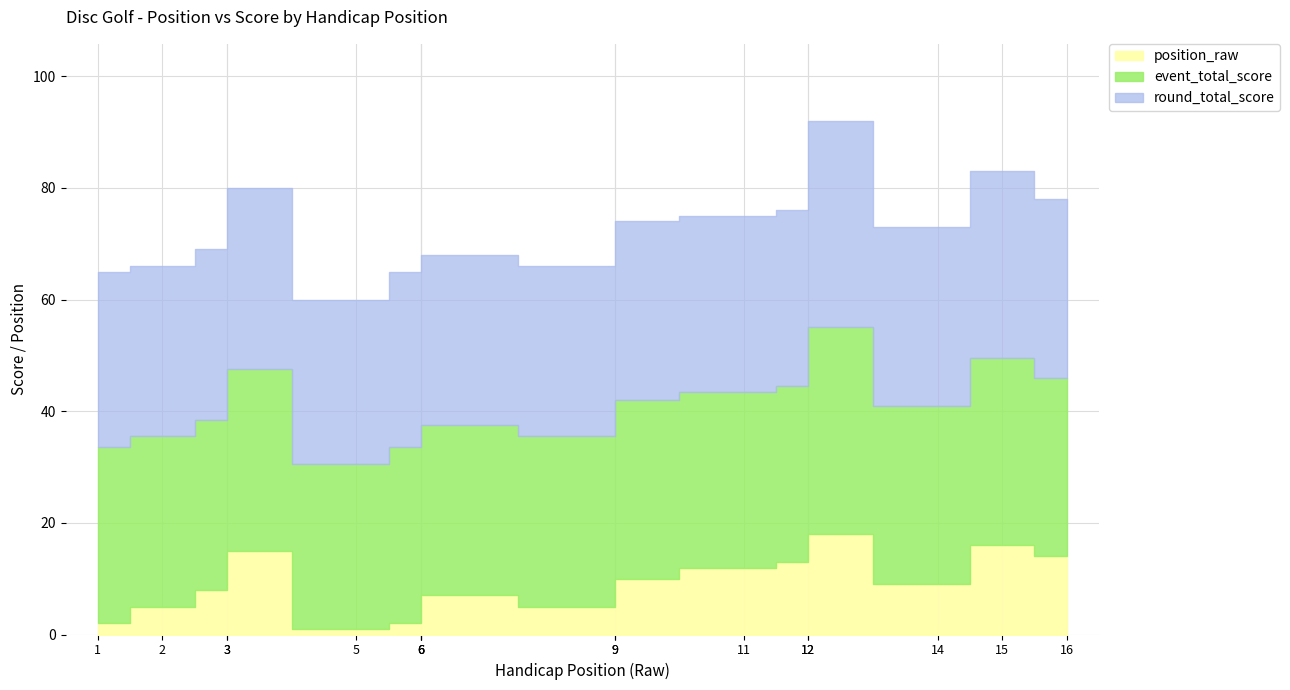

Which series has the largest total across all categories?

event_total_score